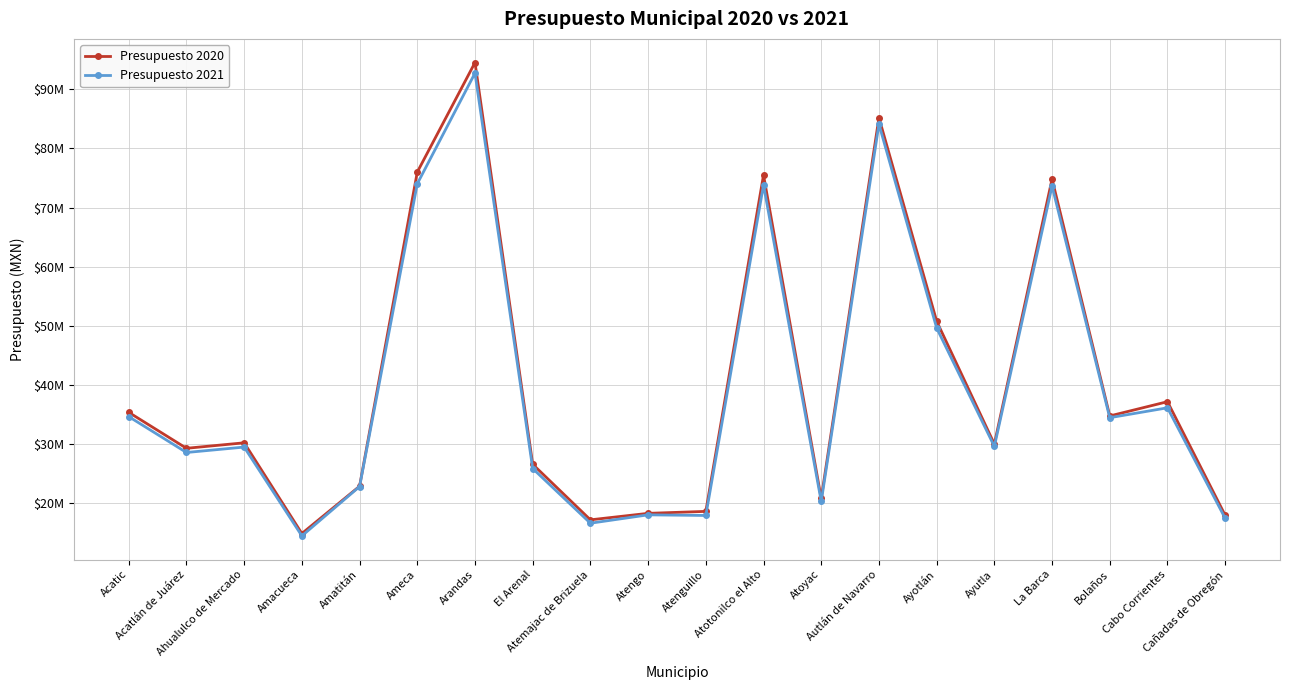

What is the maximum value for Presupuesto 2020?

94530340